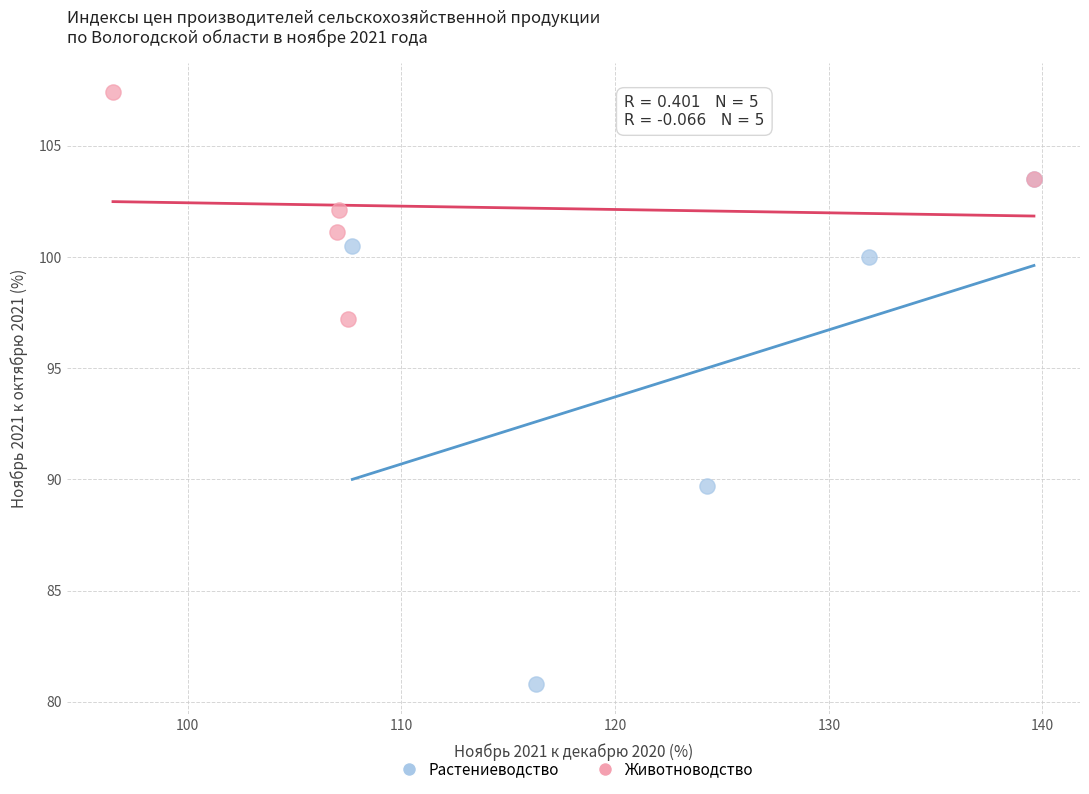

Which series has the widest spread of Y values?

Растениеводство